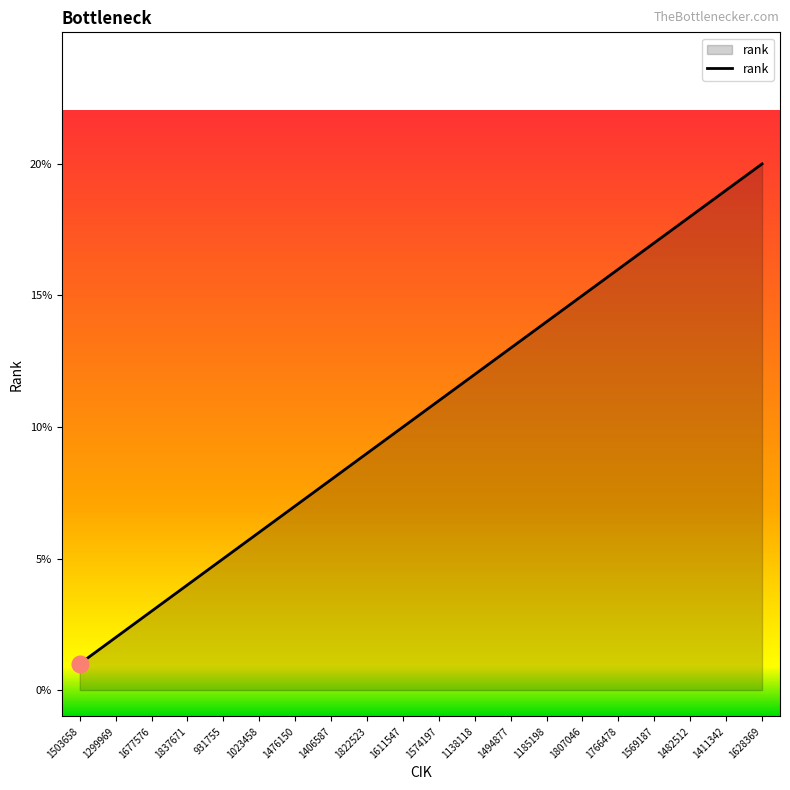

The chart shows a value of 20 at 1628369. True or false?

True